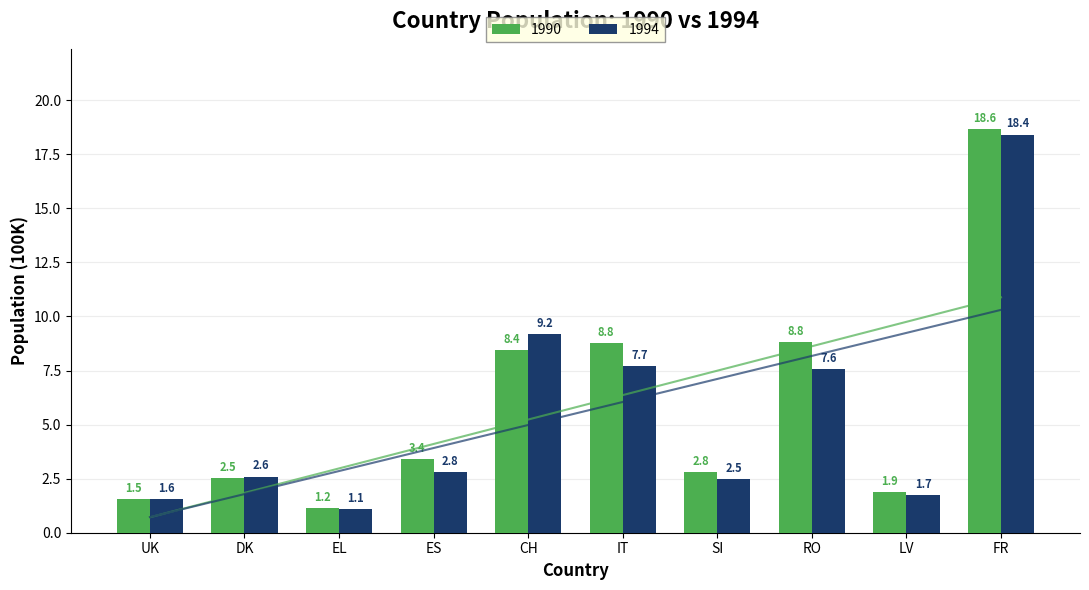

Which category has the highest value in the 1994 series?

FR